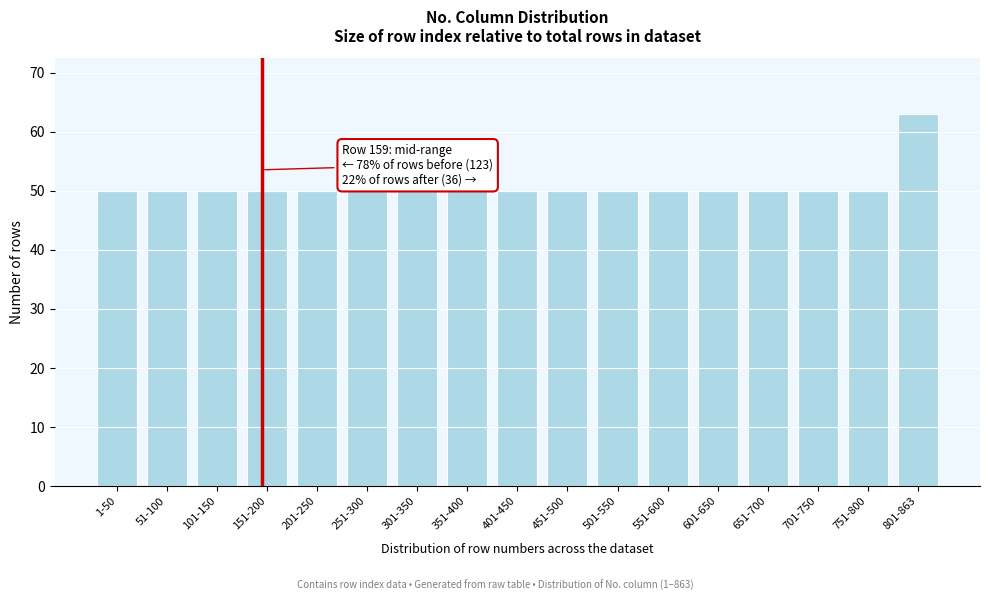

Reading left to right, transcribe all the data shown in this chart.

1-50=50	51-100=50	101-150=50	151-200=50	201-250=50	251-300=50	301-350=50	351-400=50	401-450=50	451-500=50	501-550=50	551-600=50	601-650=50	651-700=50	701-750=50	751-800=50	801-863=63